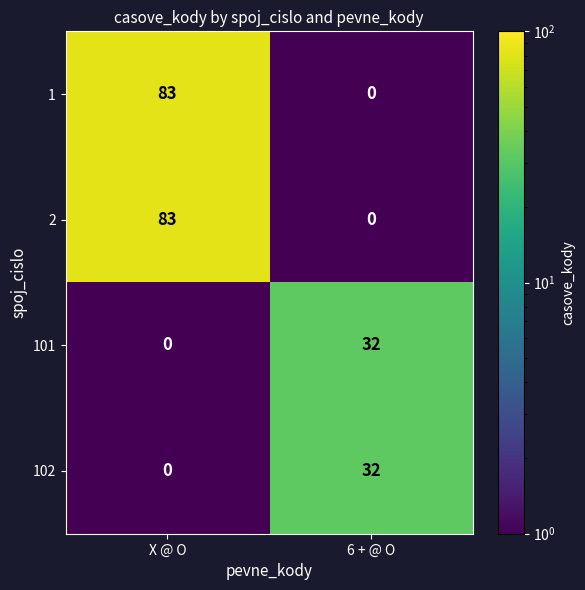

What is the total value across all series at X @ O?

166